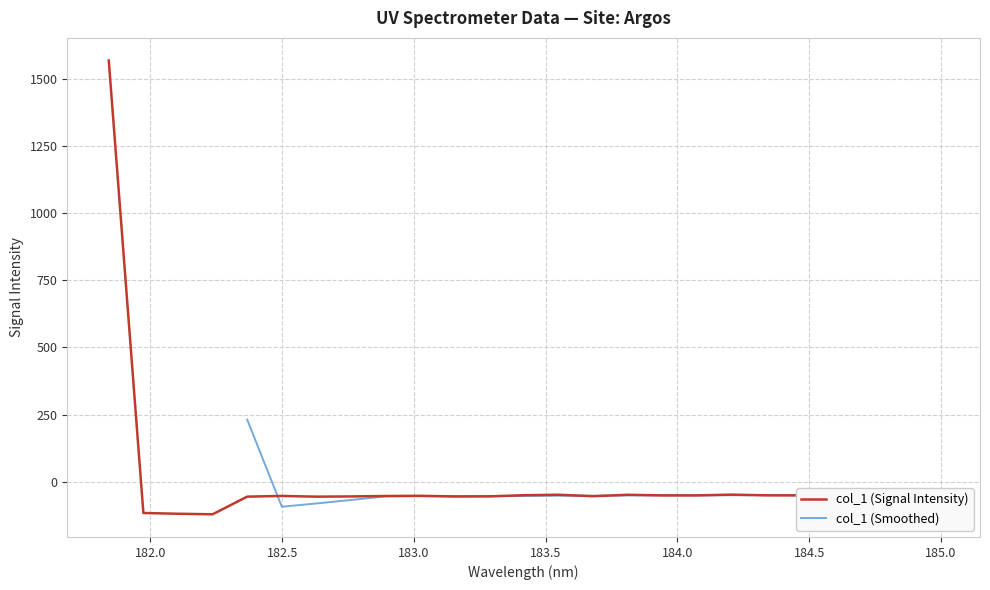

The value at 183.9423730432 is -51.6. True or false?

True